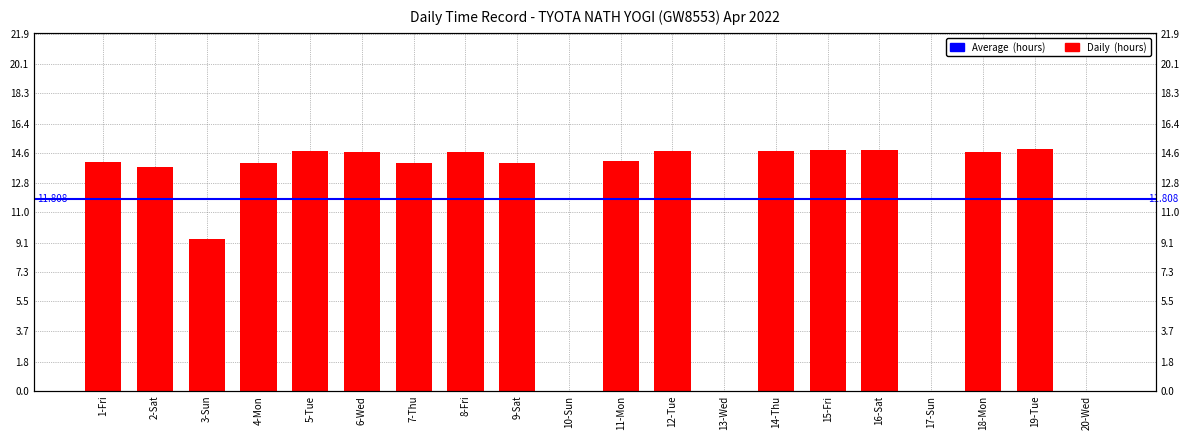

What is the label of the 15th bar from the left?

15-Fri